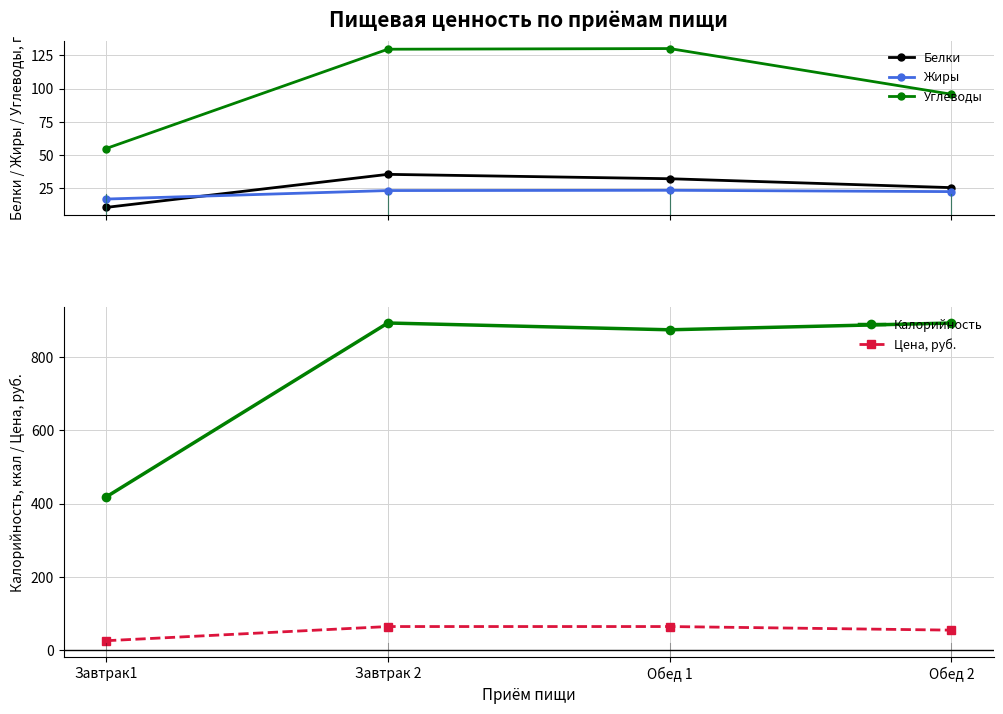

At which category does Белки reach its first local peak?

Завтрак 2